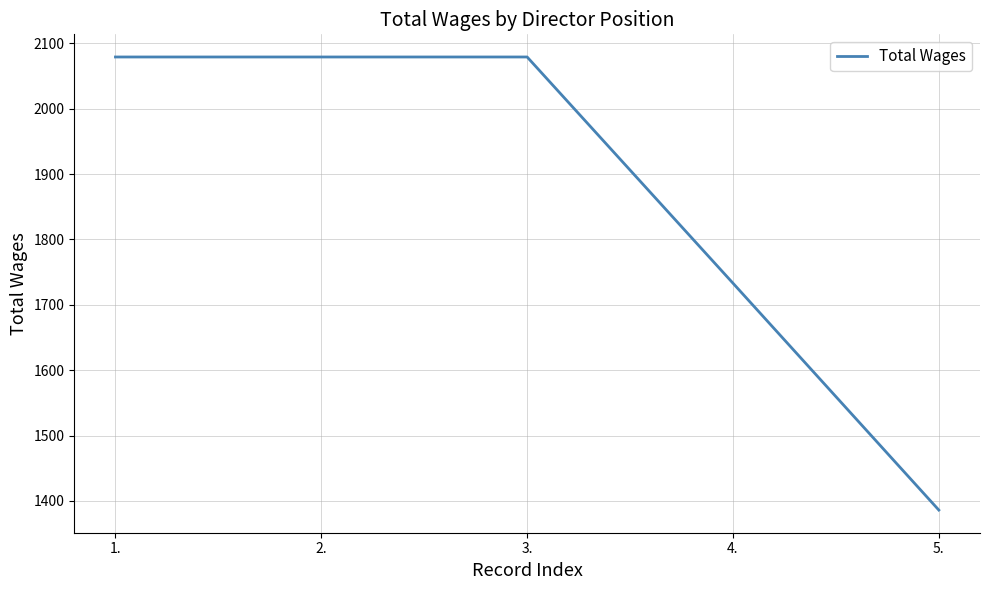

True or false: the data has more than 2 interior local peaks.

False